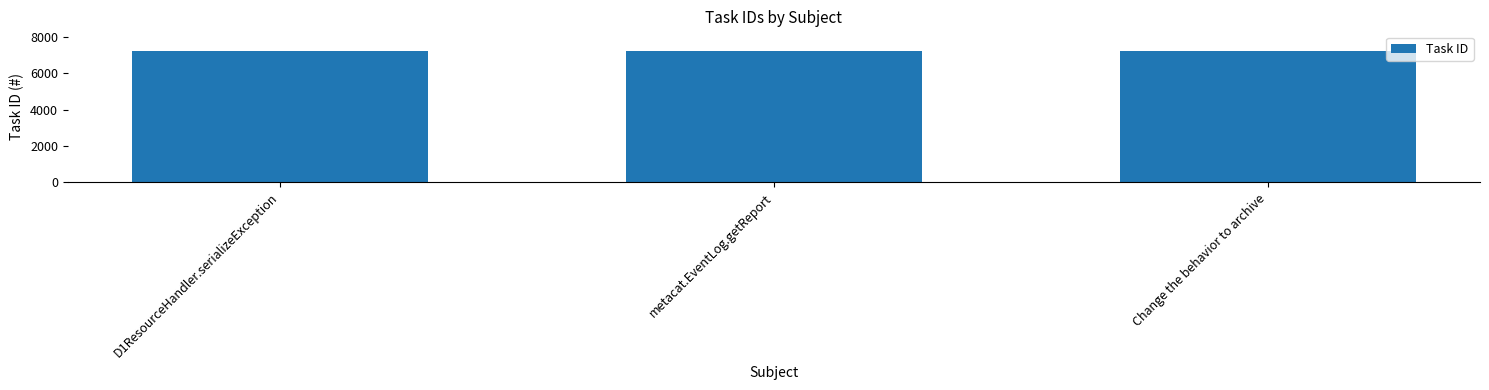

What is the approximate value at metacat.EventLog.getReport?

7227